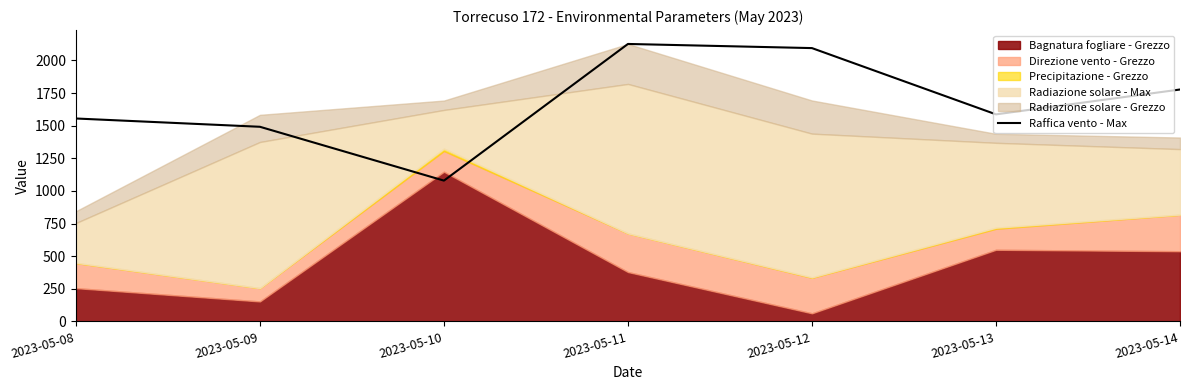

At which label does the data first exceed 1586?

2023-05-11